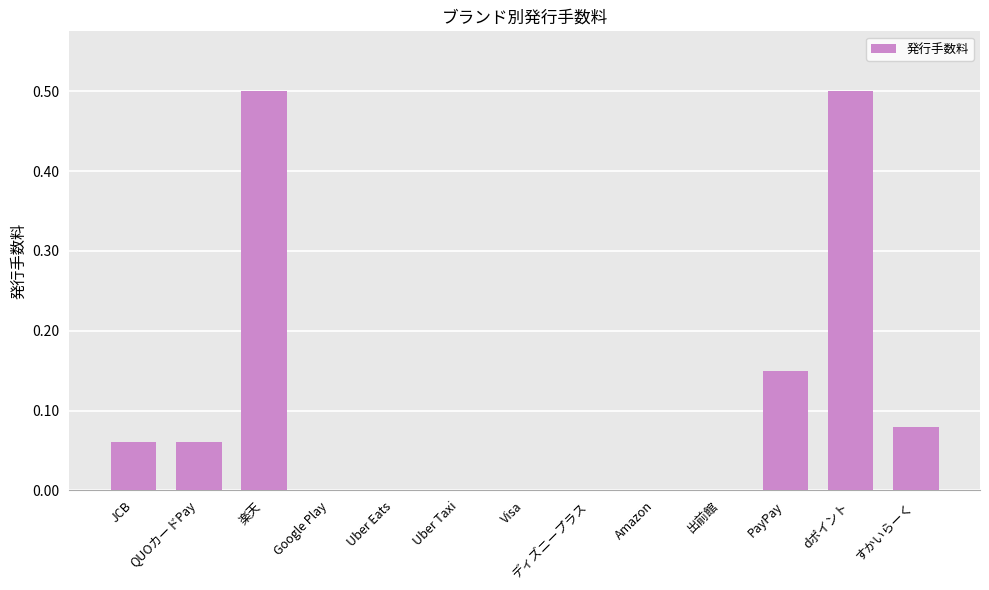

The chart shows a value of 0.0 at QUOカードPay. True or false?

False